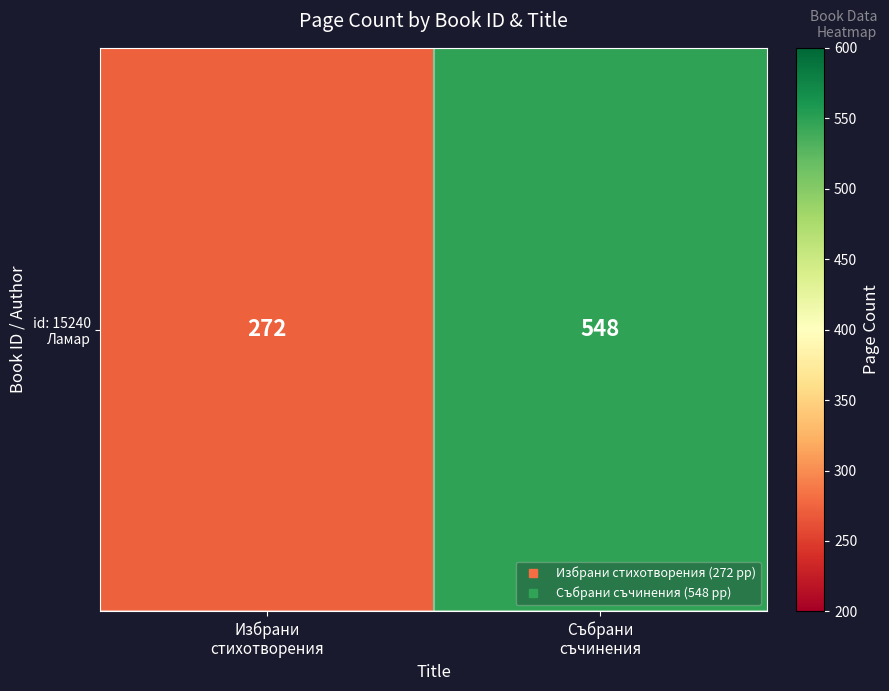

What is the sum of the values at Събрани
съчинения and Избрани
стихотворения?

820